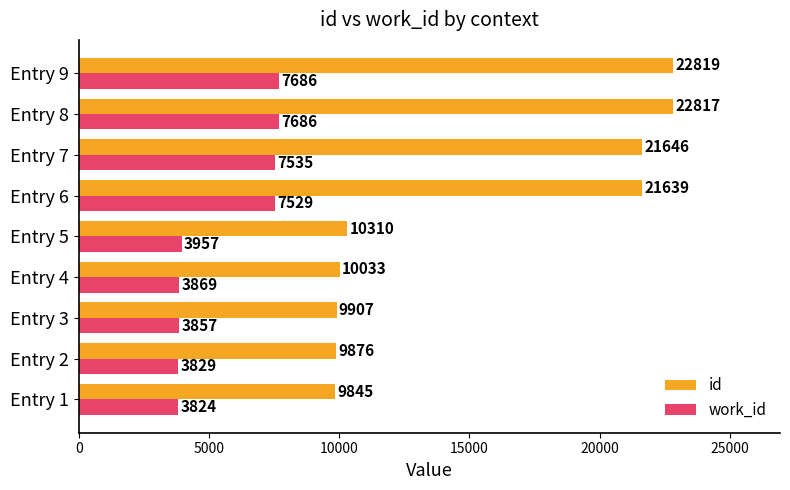

List the labels in order of id value, largest first.

Entry 9, Entry 8, Entry 7, Entry 6, Entry 5, Entry 4, Entry 3, Entry 2, Entry 1